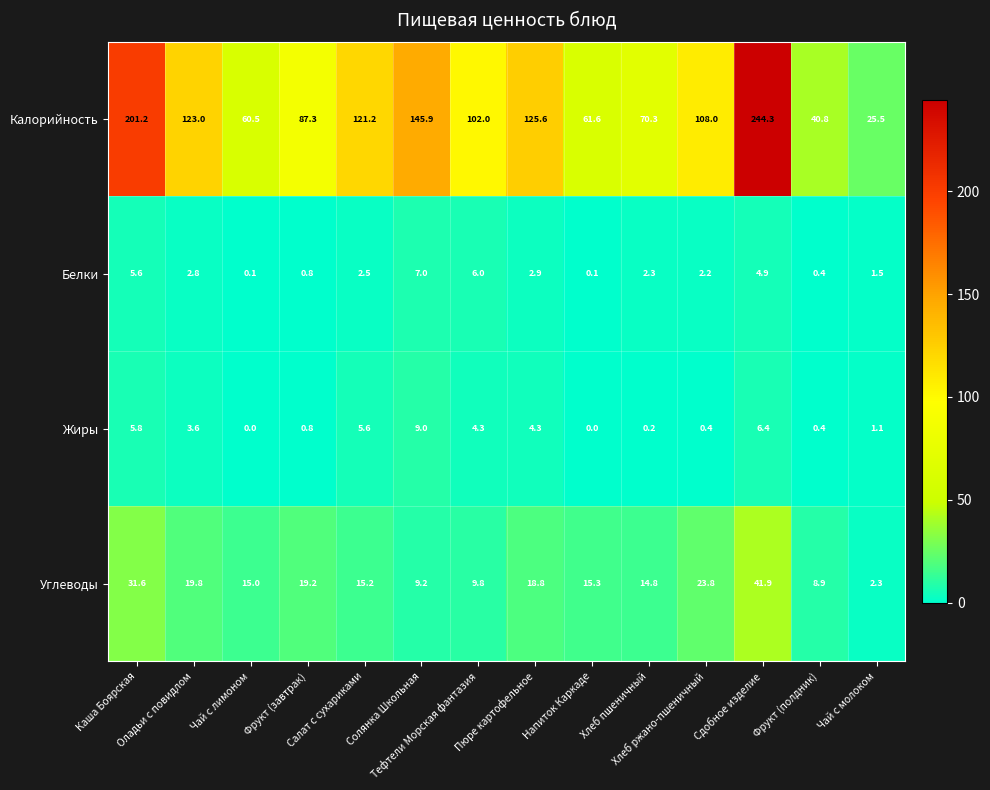

What is the difference between the second highest and minimum values in the Углеводы series?

29.3